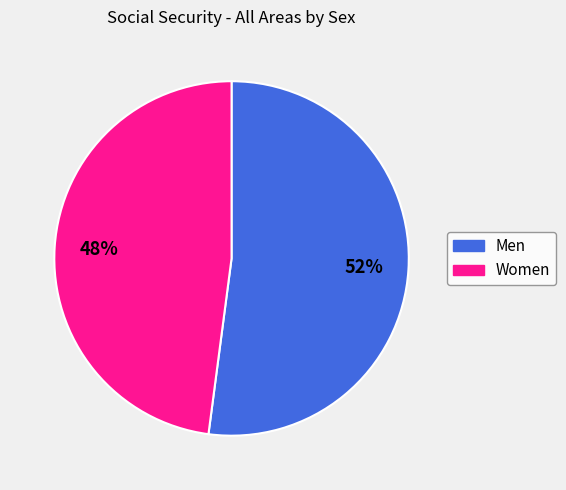

Which slice is the largest?

Men